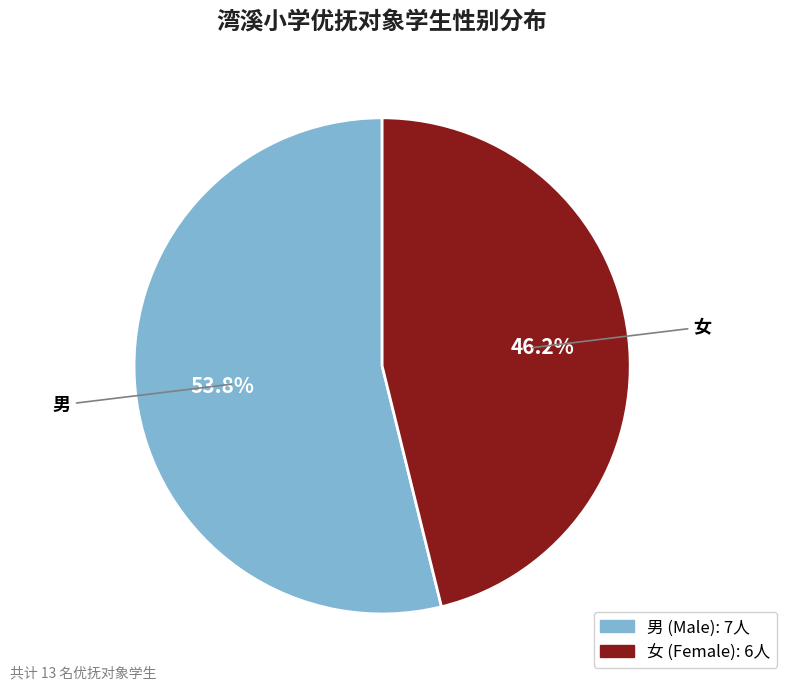

The 女 slice represents 61% of the pie. True or false?

False